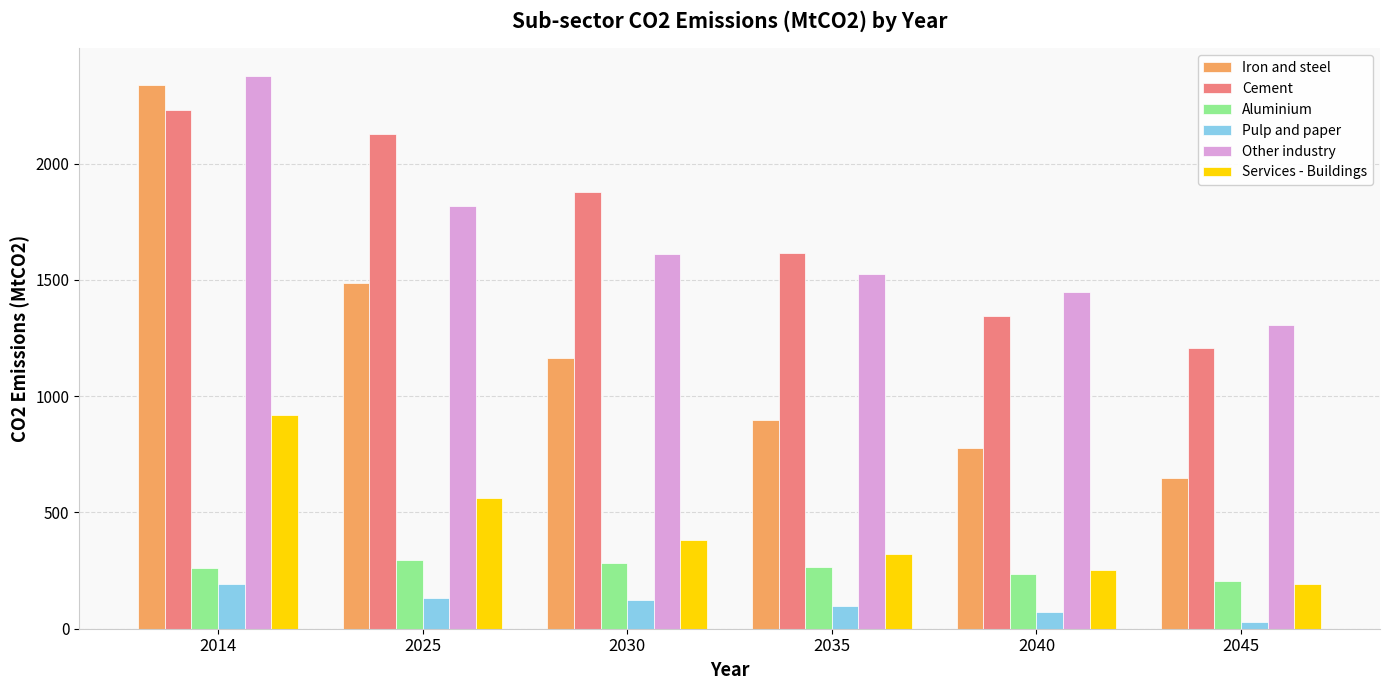

At which label does Iron and steel reach its peak?

2014